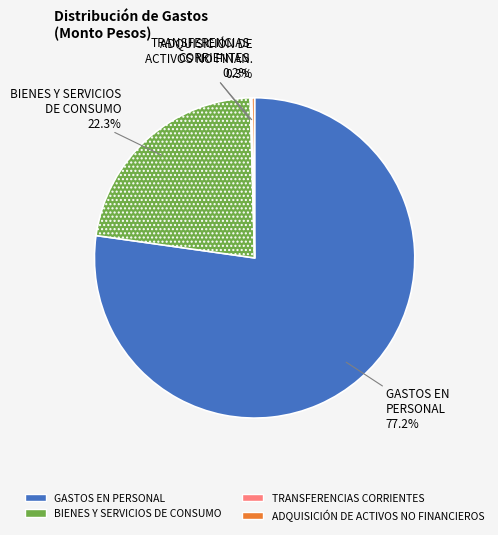

Do GASTOS EN PERSONAL and BIENES Y SERVICIOS DE CONSUMO together represent more than half of the pie?

Yes